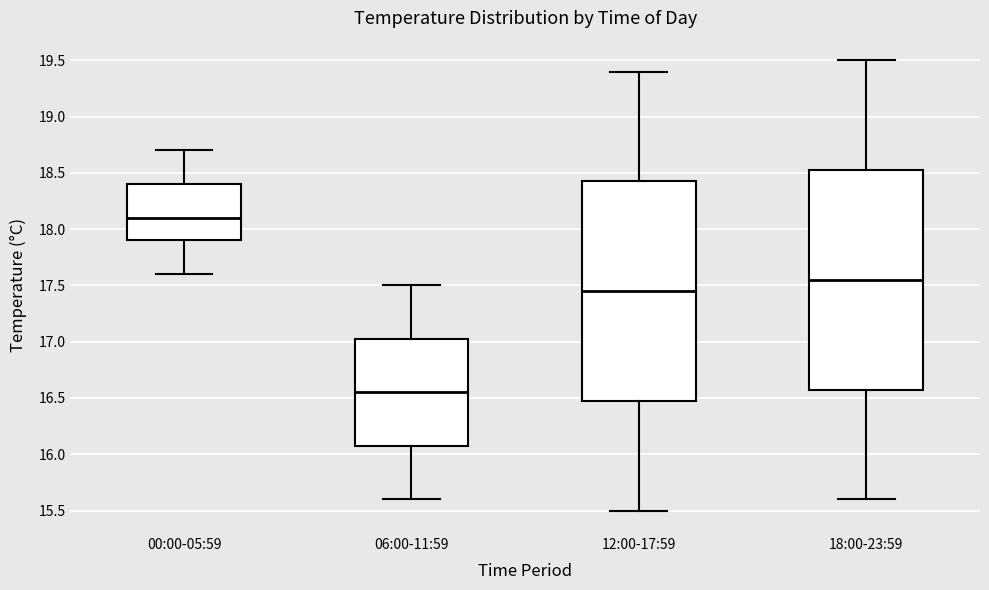

Which box's median line is the lowest?

06:00-11:59